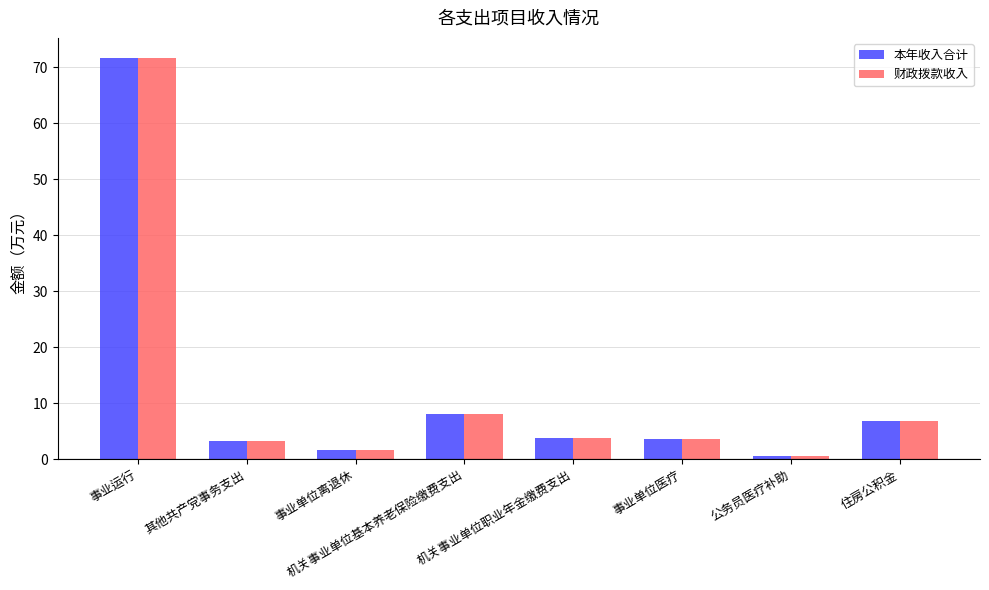

What is the value of the 本年收入合计 bar at the 7th from the left?

0.5